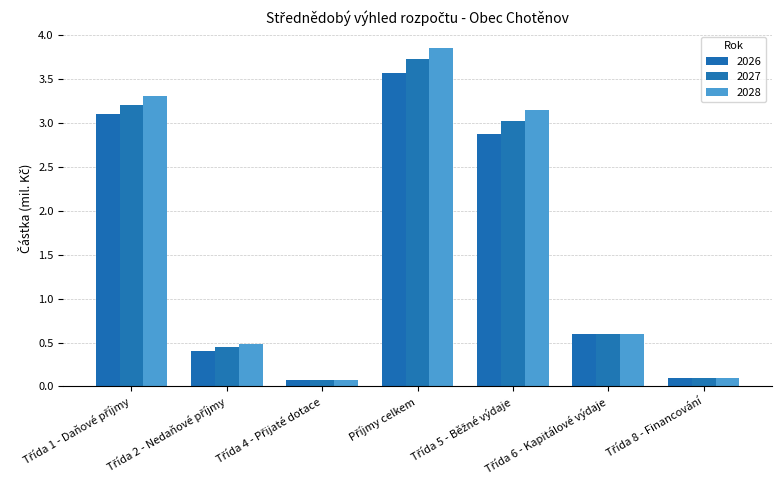

What is the difference between the second highest and minimum values in the 2026 series?

3.0